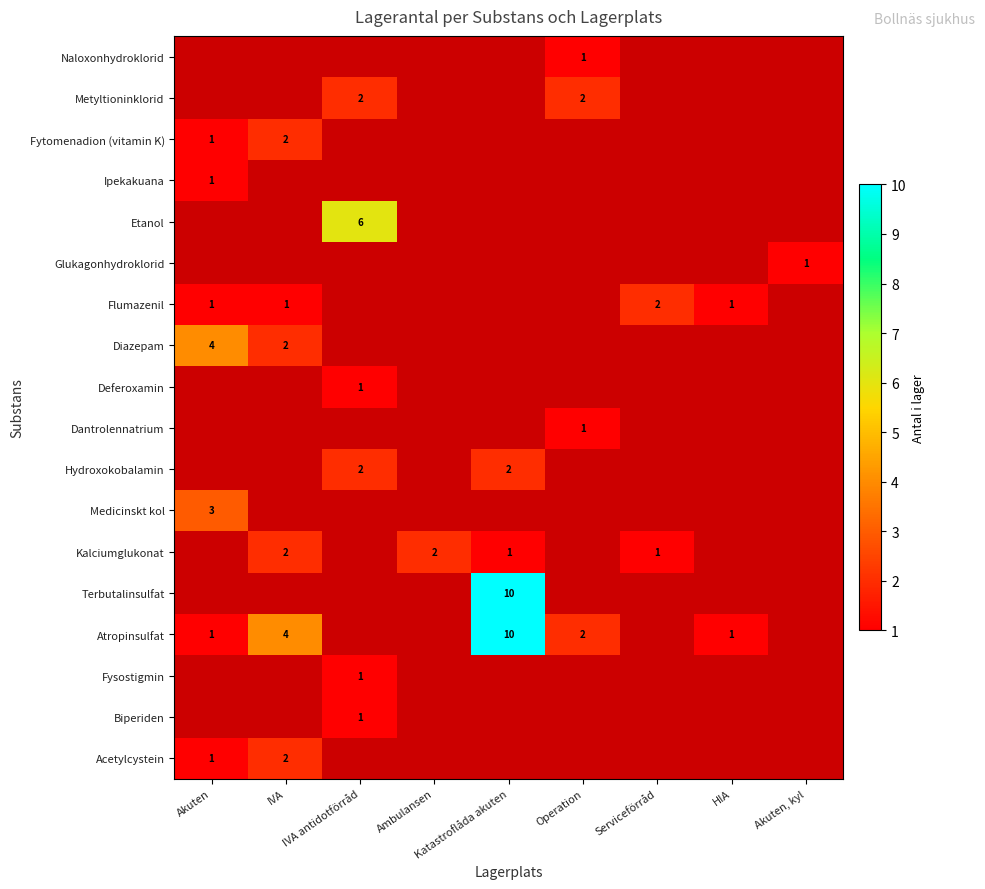

At which category is the sum across all series the highest?

Katastroflåda akuten